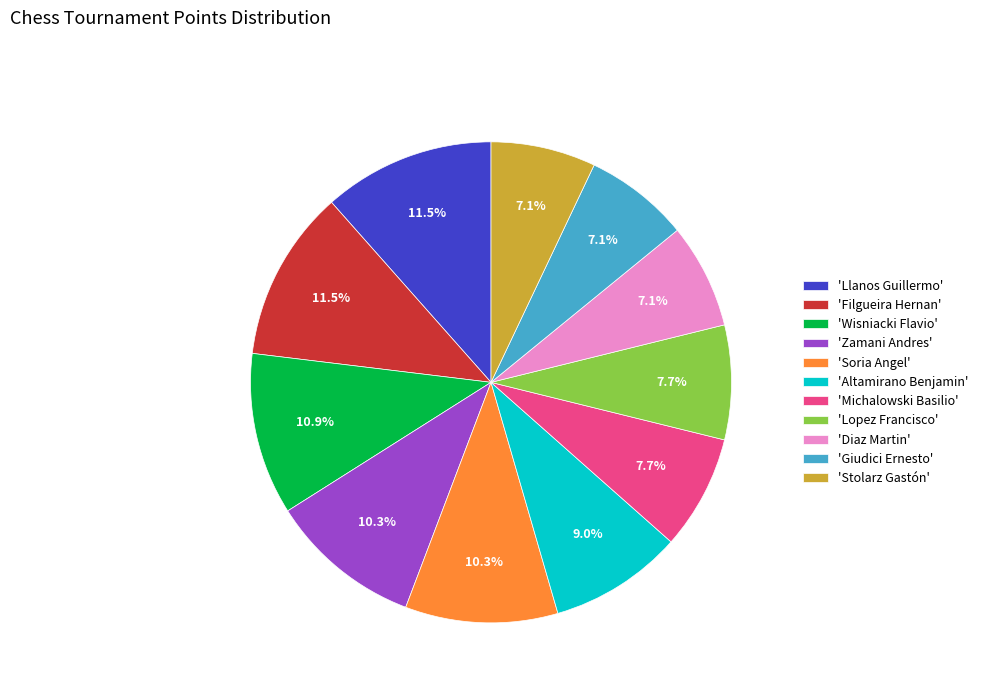

What is the ratio of the value at 'Diaz Martin' to the value at 'Llanos Guillermo'?

0.6